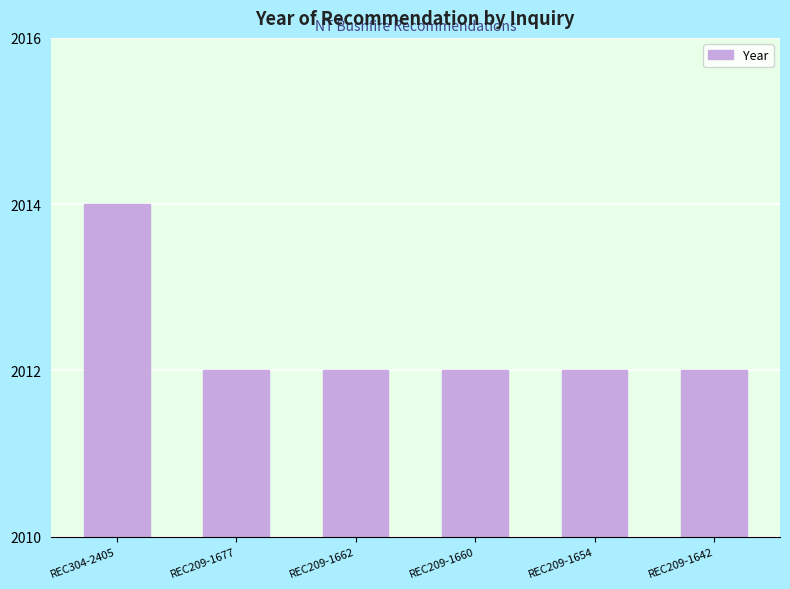

What is the label of the 4th bar from the right?

REC209-1662